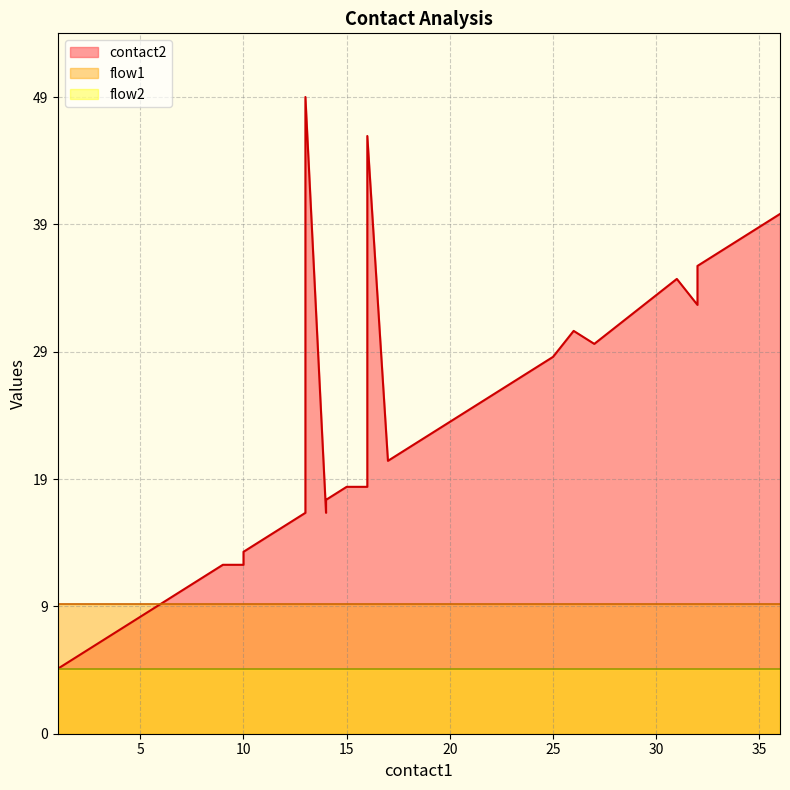

Is it true that contact2 equals 21 at 17?

True